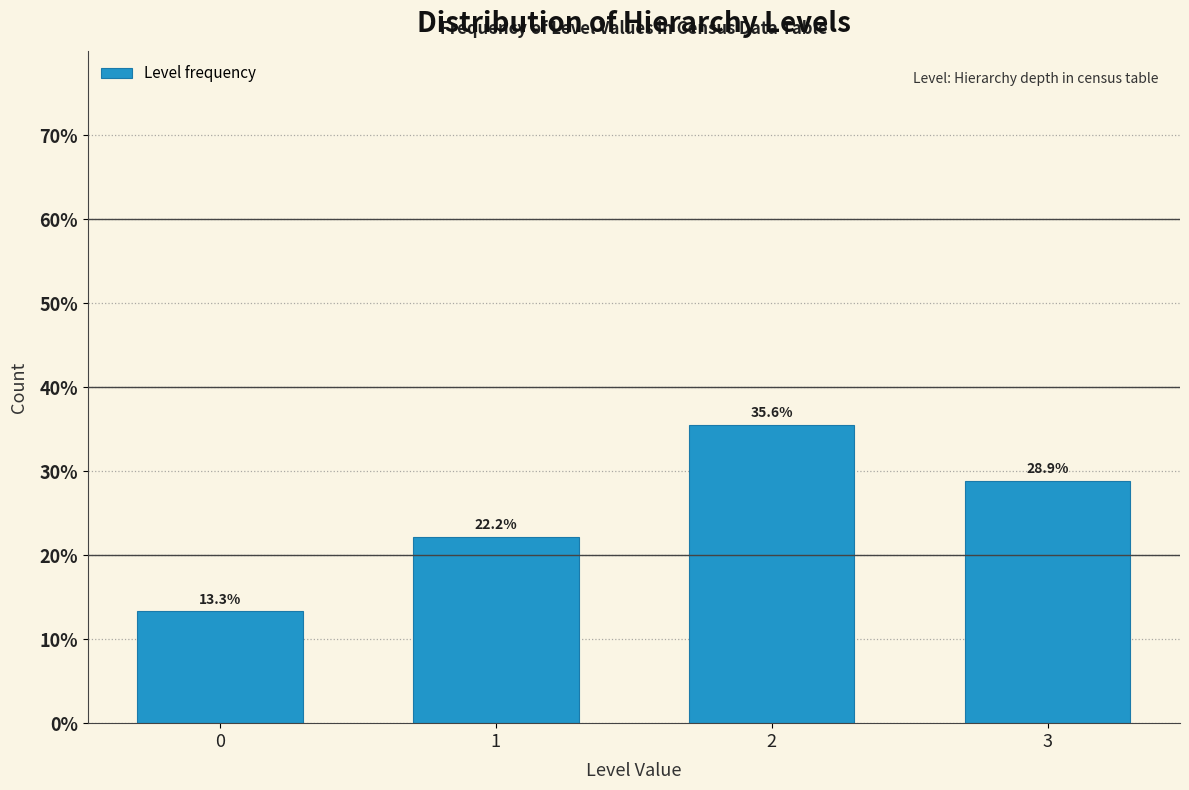

Reading left to right, what are all the values shown in this chart?

13.3	22.2	35.6	28.9